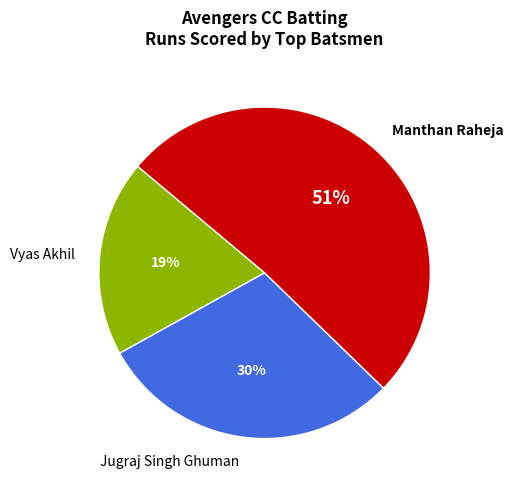

To the nearest percent, what percentage of the pie is Vyas Akhil?

19%